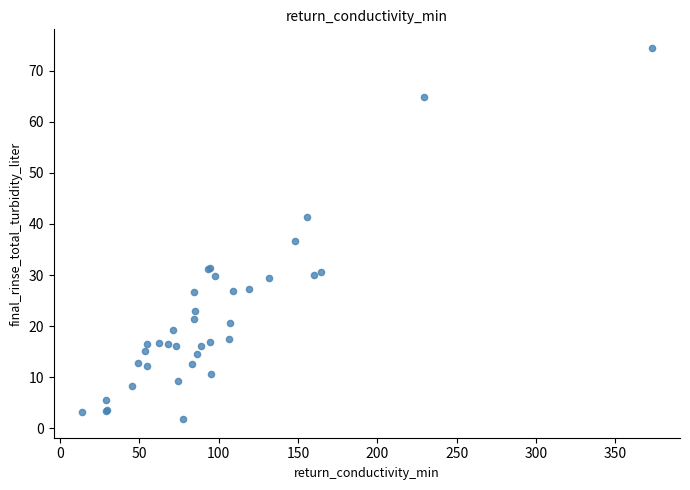

What Y value in the scatter plot is closest to 38?

36.7